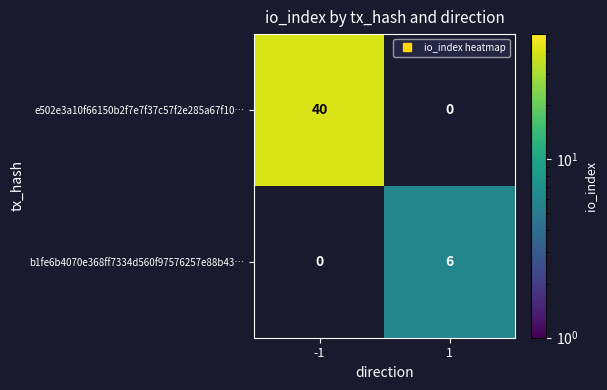

Is it true that e502e3a10f66150b2f7e7f37c57f2e285a67f10… equals 40.0 at -1?

True